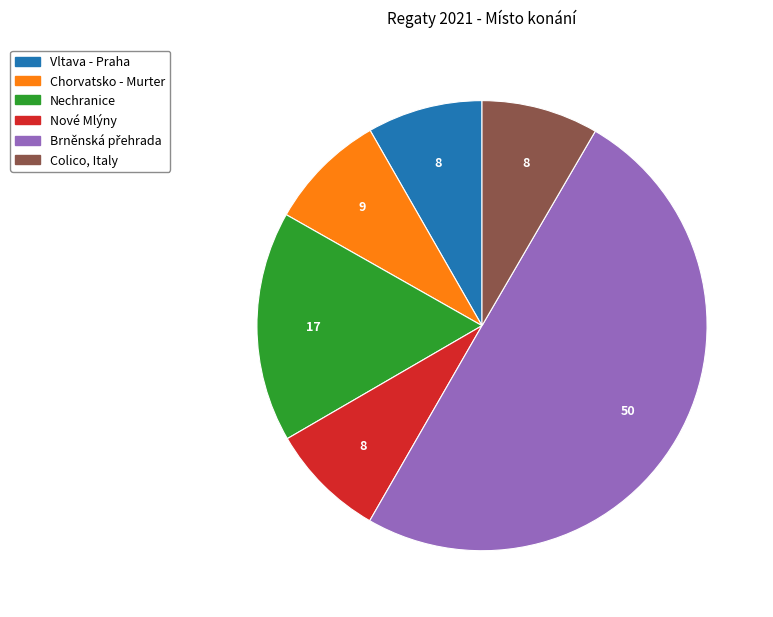

Which has a higher value, Nechranice or Colico, Italy?

Nechranice